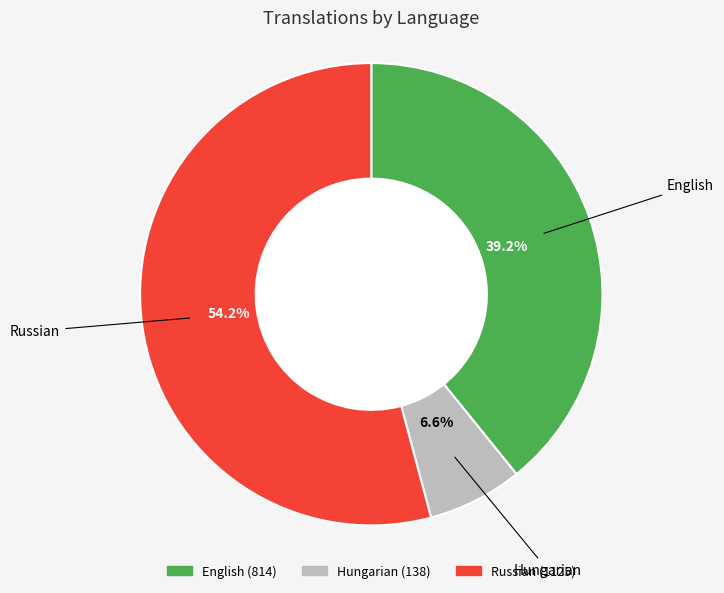

What percentage do Hungarian and Russian together represent?

60.8%